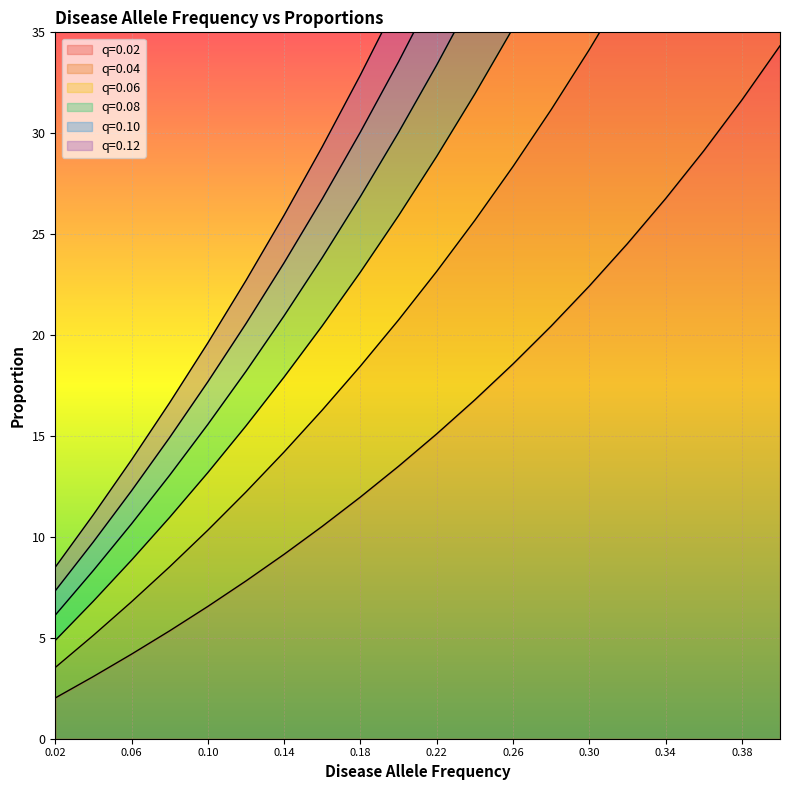

What are all the series names shown in the legend?

q=0.02, q=0.04, q=0.06, q=0.08, q=0.10, q=0.12